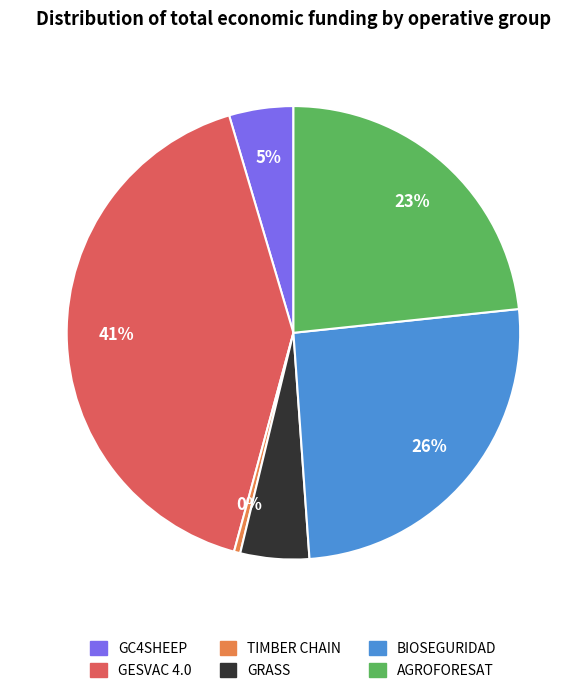

Which slice is the smallest?

TIMBER CHAIN